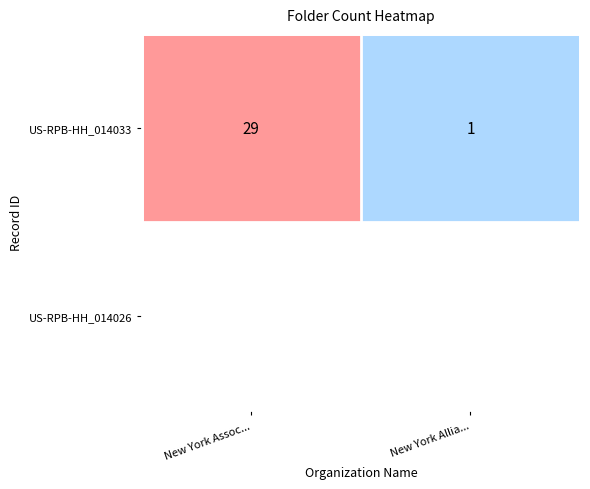

How many values are below 29?

1